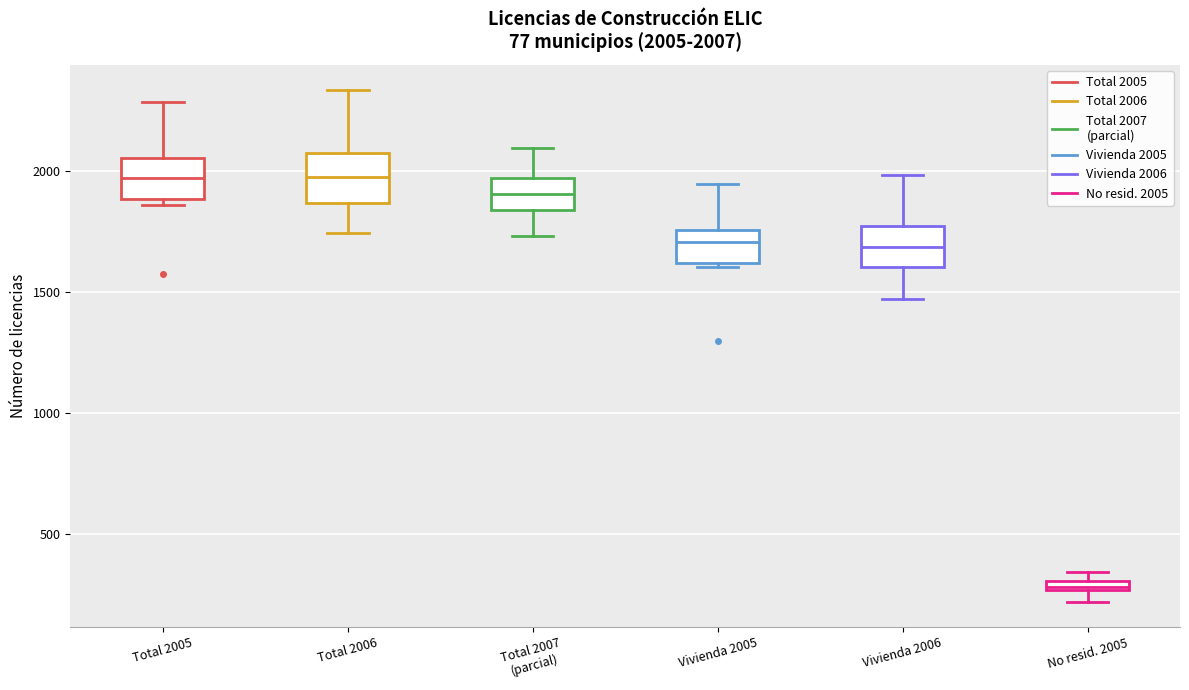

Which box has the lowest median line?

No resid. 2005